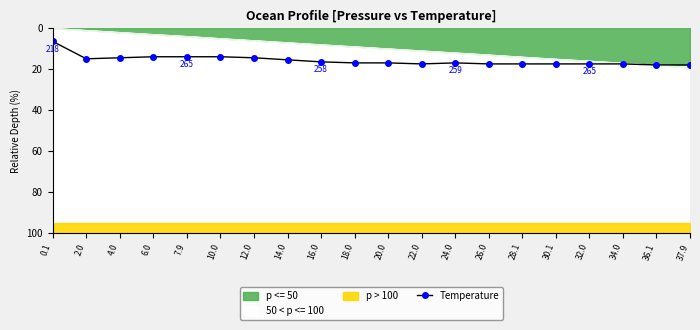

What position from the right is 2.0?

19